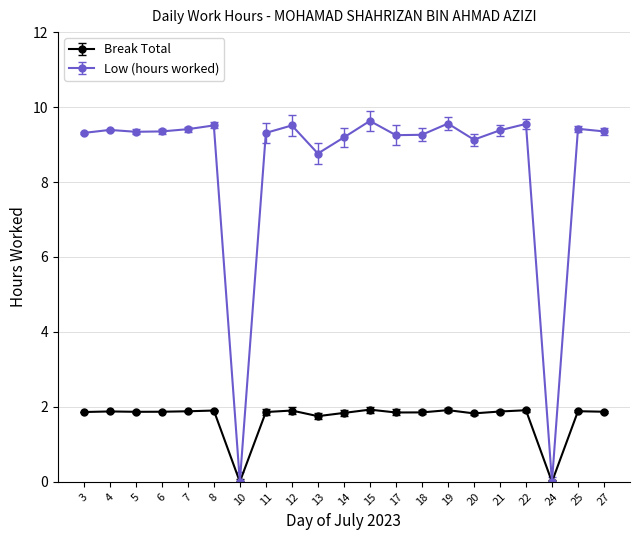

What is the total value across all series at 8?

11.4